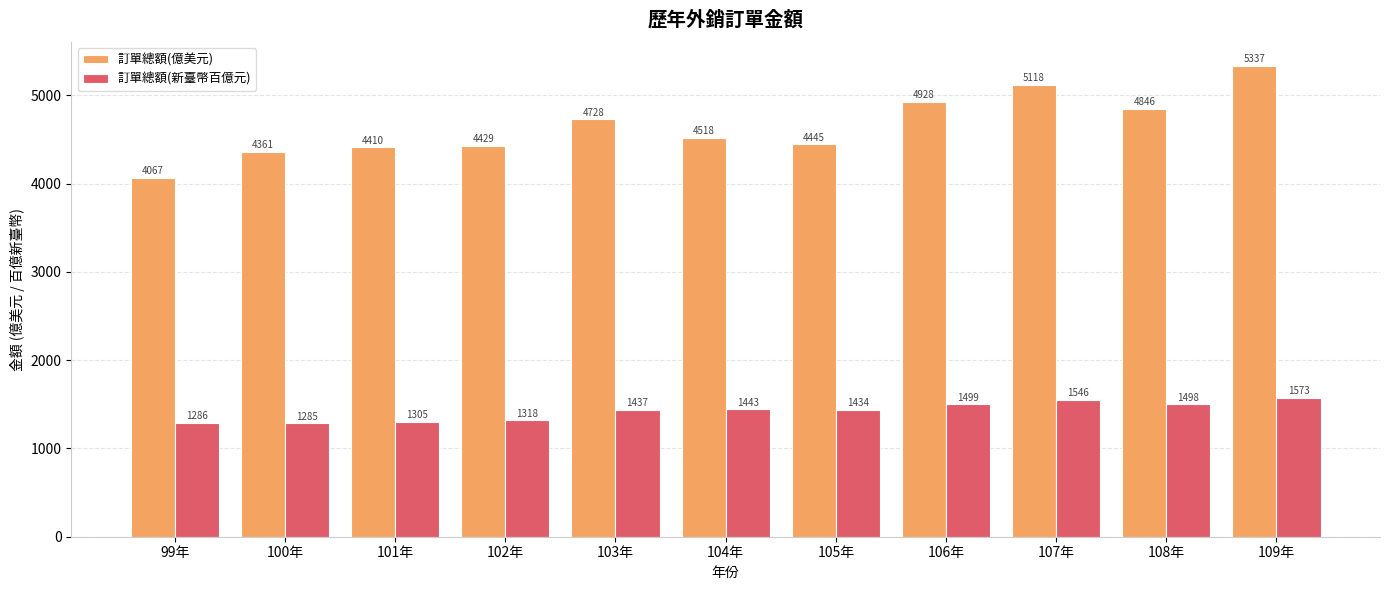

How many groups of bars are there?

11